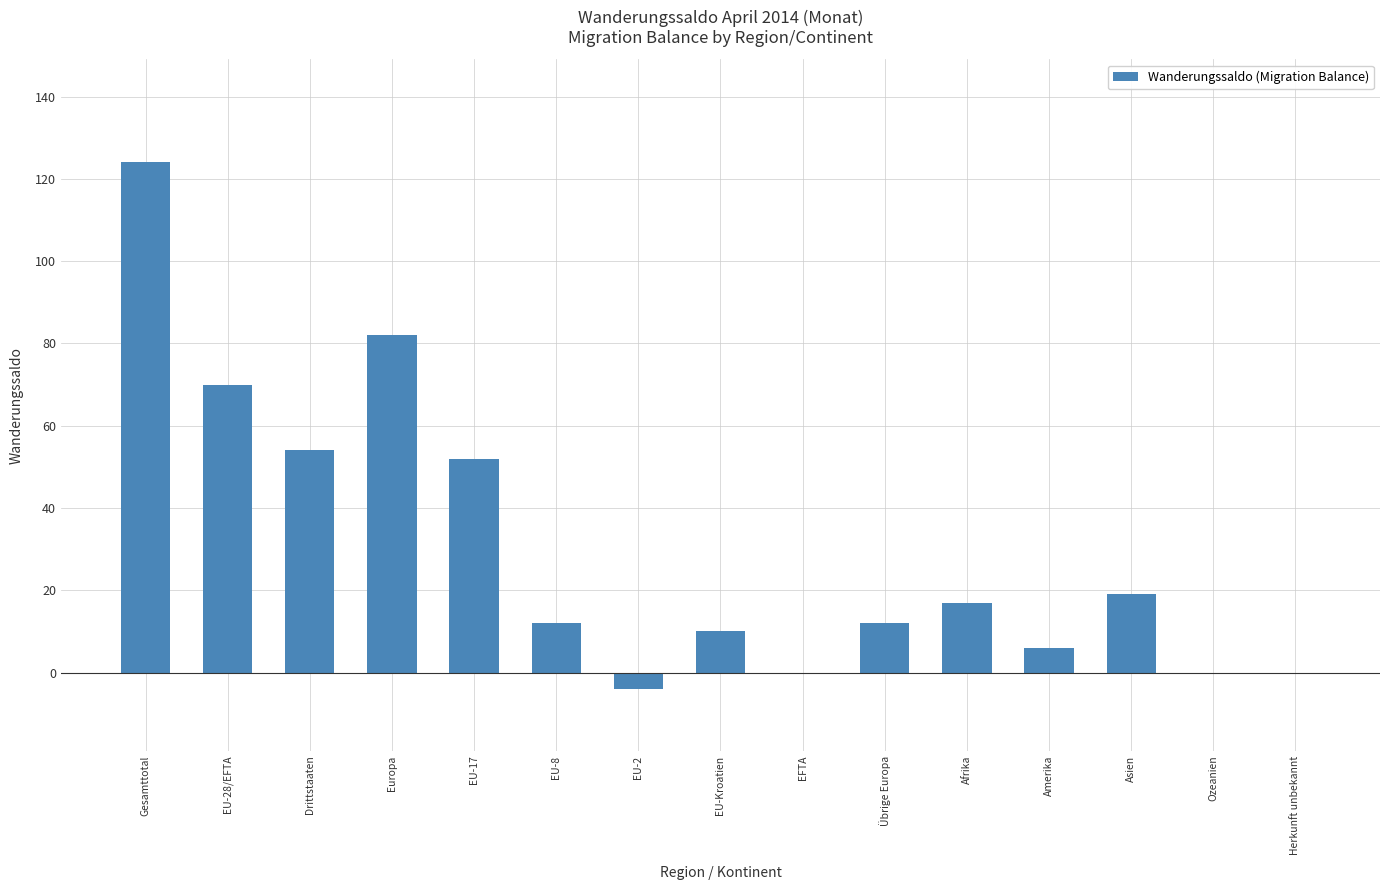

The chart shows a value of 81 at EU-17. True or false?

False